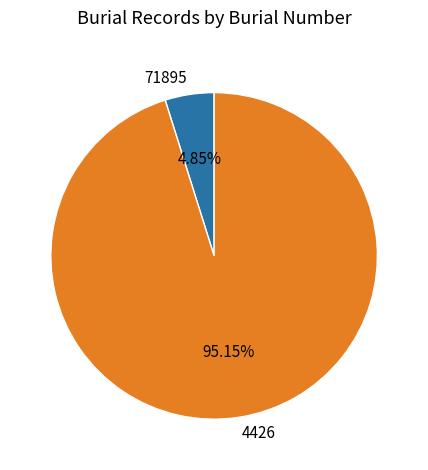

Which has a higher value, 71895 or 4426?

4426